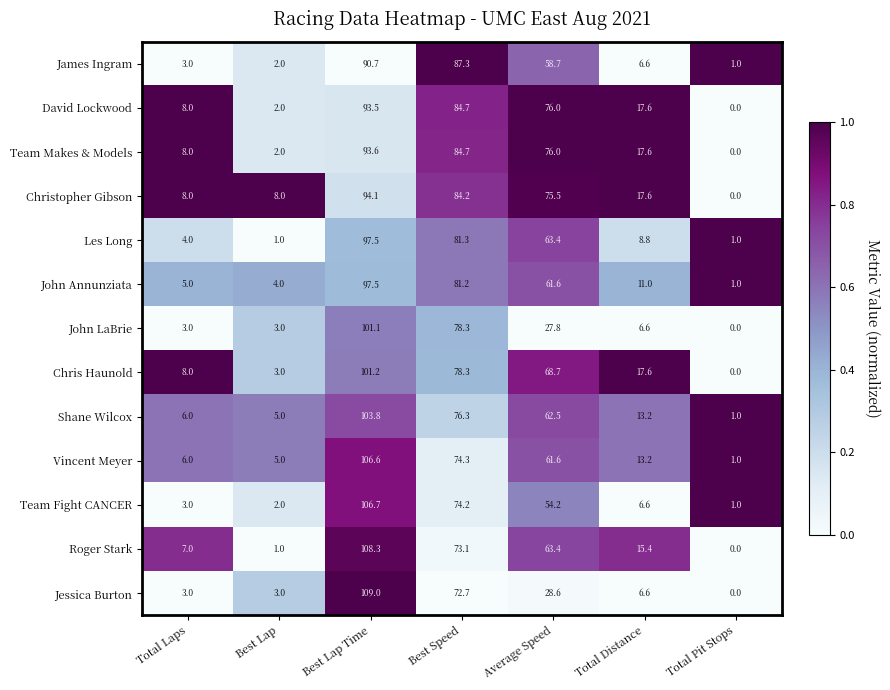

How many data points does each series have?

7